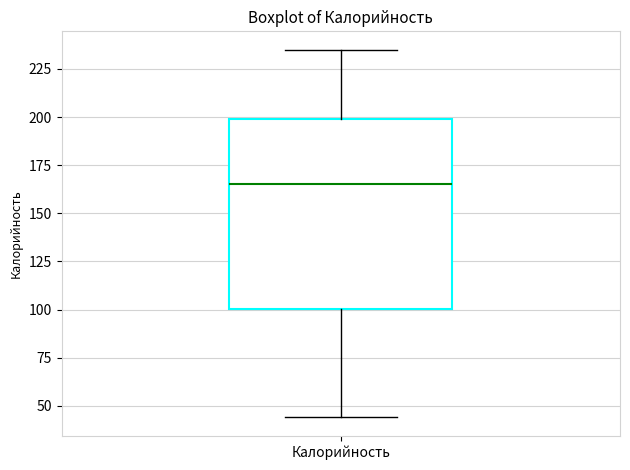

Where is the lower edge of the box for Калорийность on the y-axis? The values are not printed on the chart, so give them approximately, as read against the axis.

100